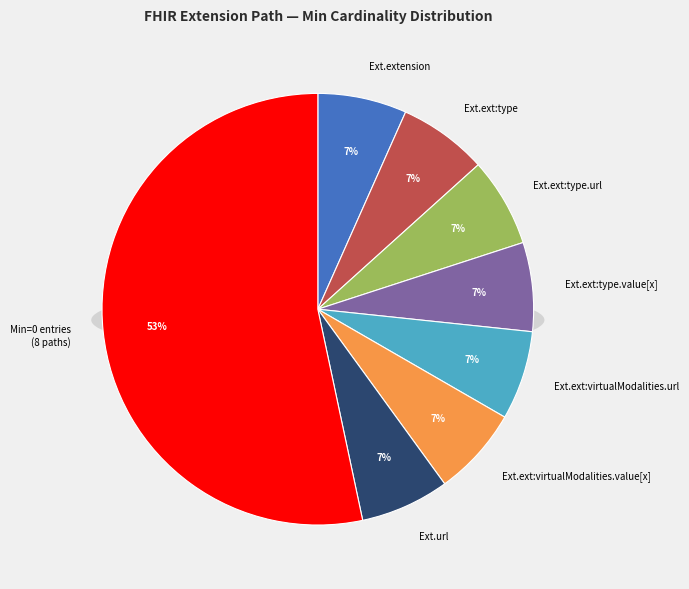

What is the smallest slice in the pie chart?

Extension